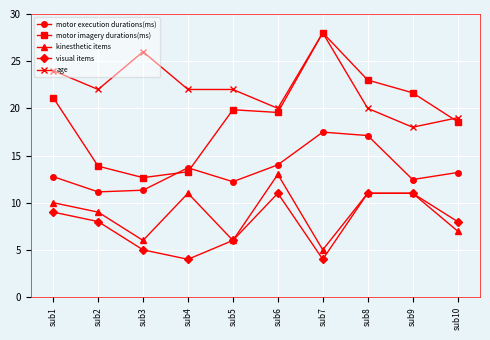

How many data points in kinesthetic items are less than 10?

5